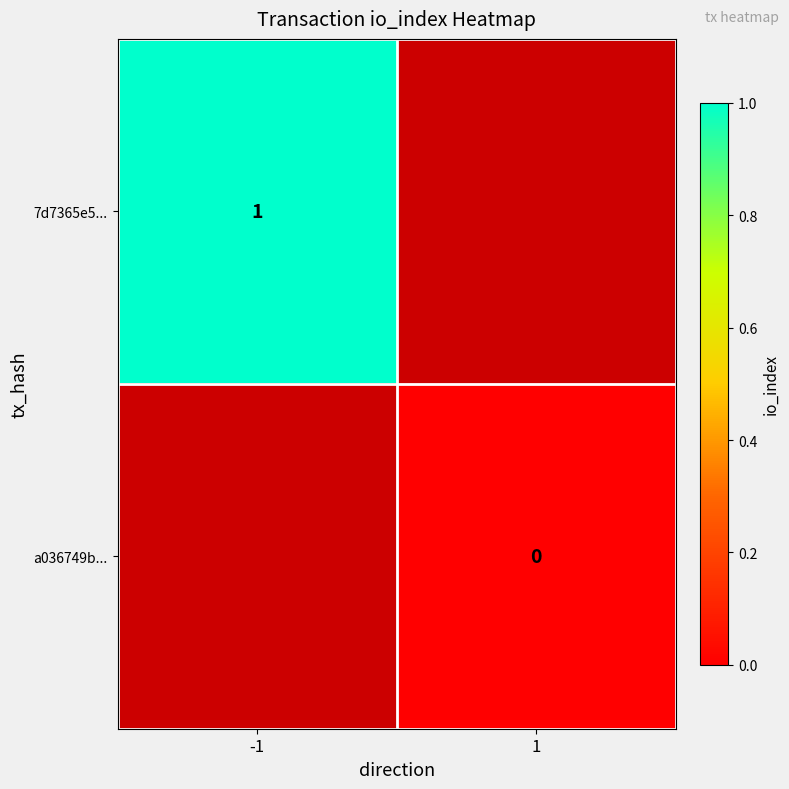

At how many categories does at least one series exceed 0?

1